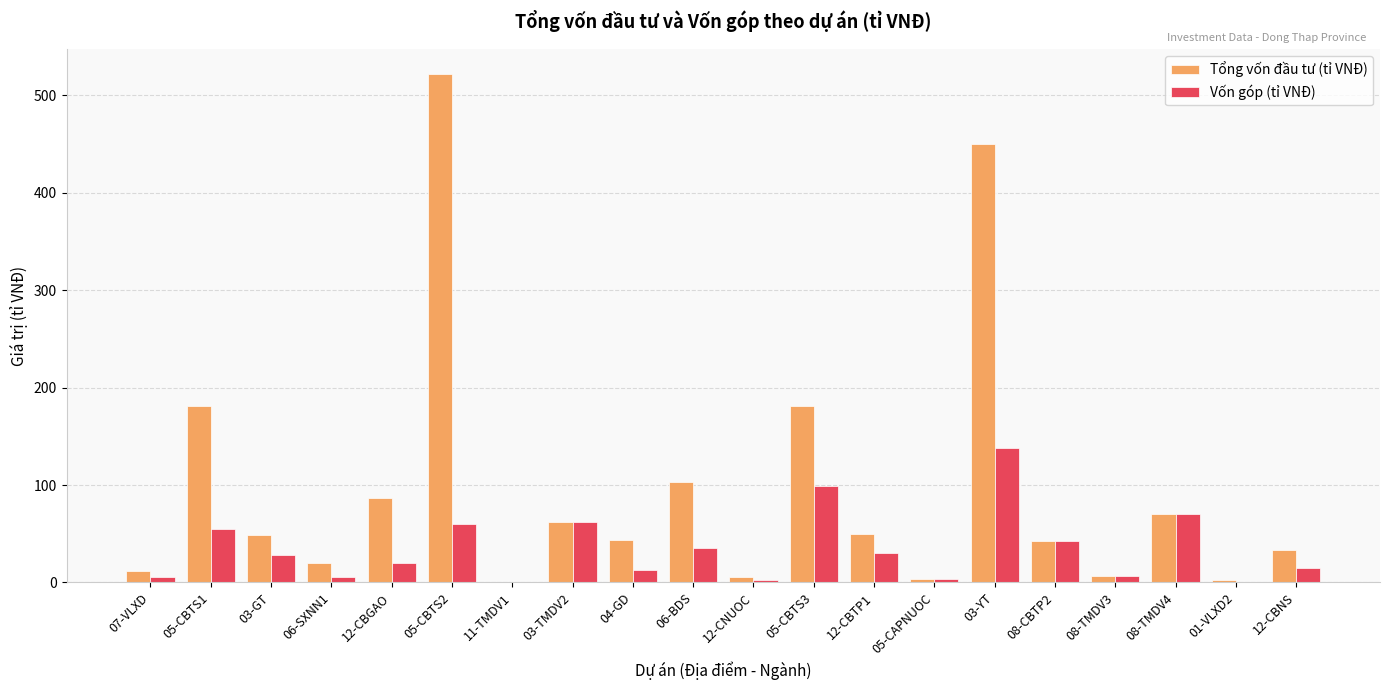

Between 05-CBTS3 and 08-CBTP2, which series saw the biggest shift?

Tổng vốn đầu tư (tỉ VNĐ)